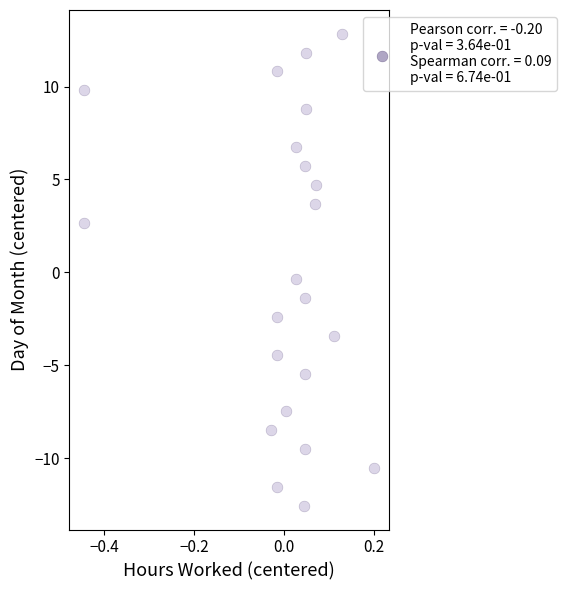

What is the range of Y values (max minus min)?

25.4